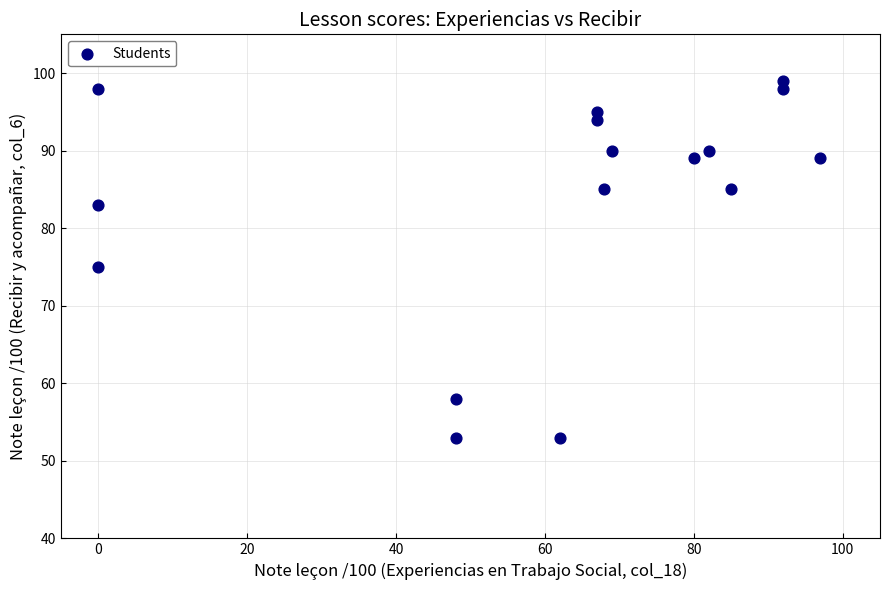

What Y value in the scatter plot is closest to 76?

75